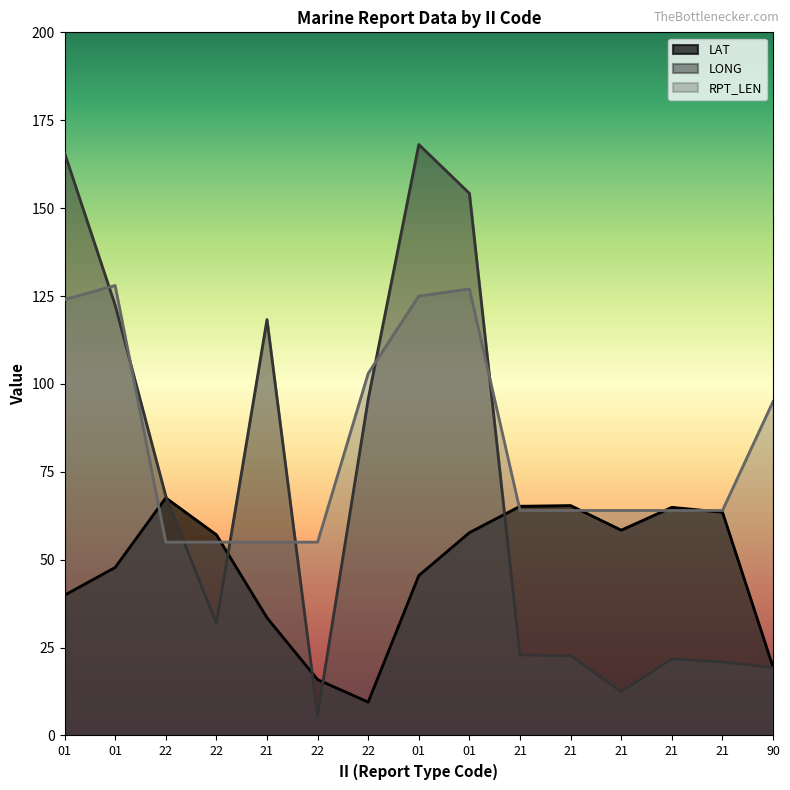

True or false: LONG and LAT cross at least once.

True